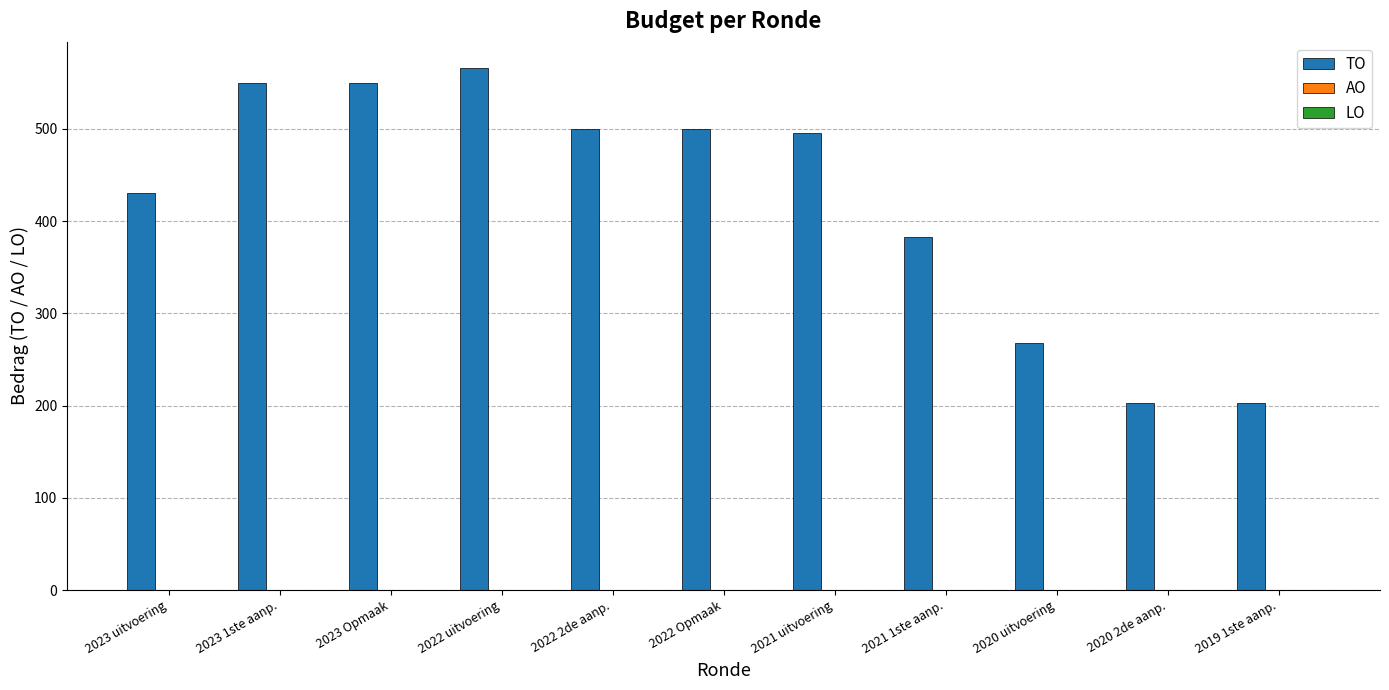

What is the average value?

423